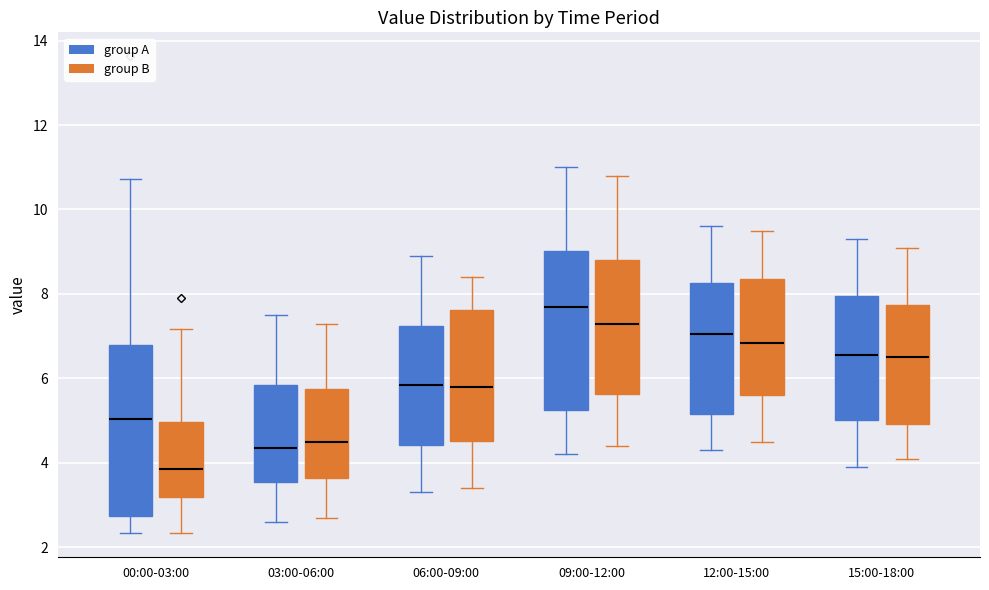

Where does the lower whisker of the box for 09:00-12:00 (group A) end on the y-axis? The values are not printed on the chart, so give them approximately, as read against the axis.

4.2